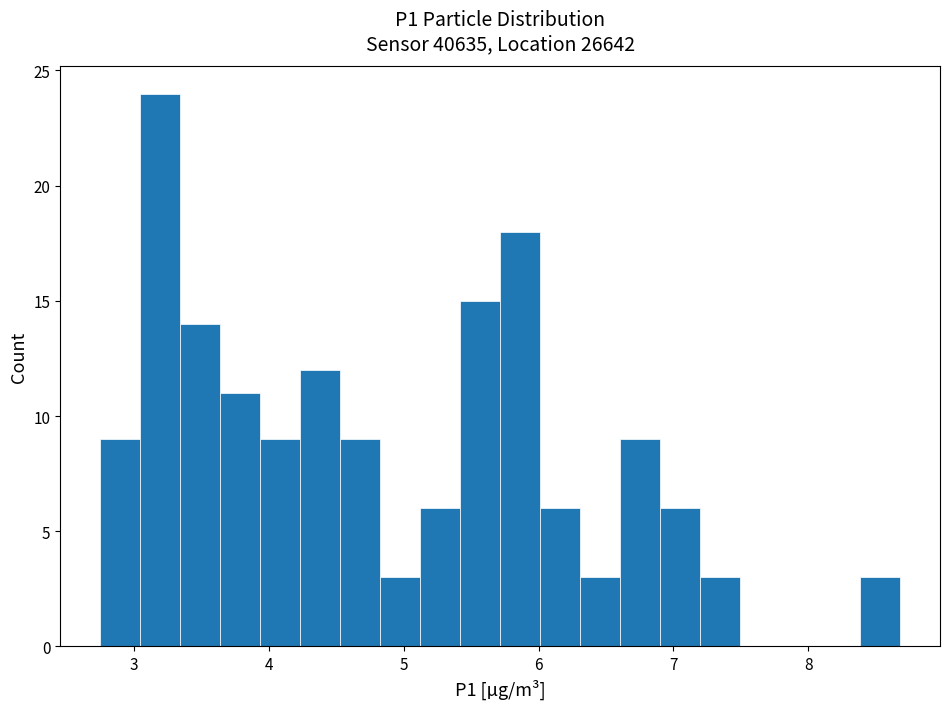

Around what value on the x-axis is the tallest bar? Give the approximate position of its centre, as read against the axis.

3.2